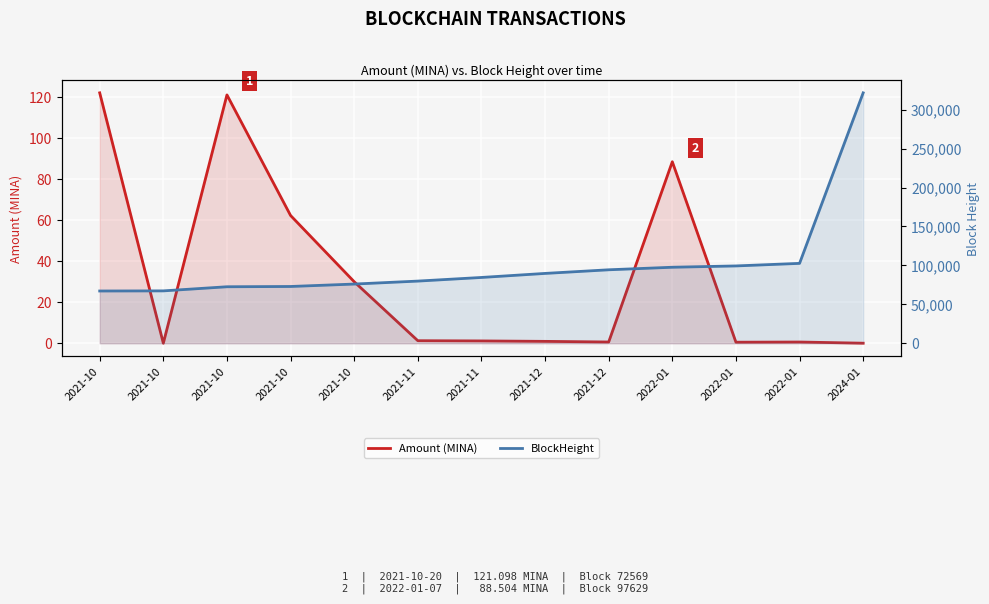

The value of Amount (MINA) at 2022-01 is 138.5. True or false?

False